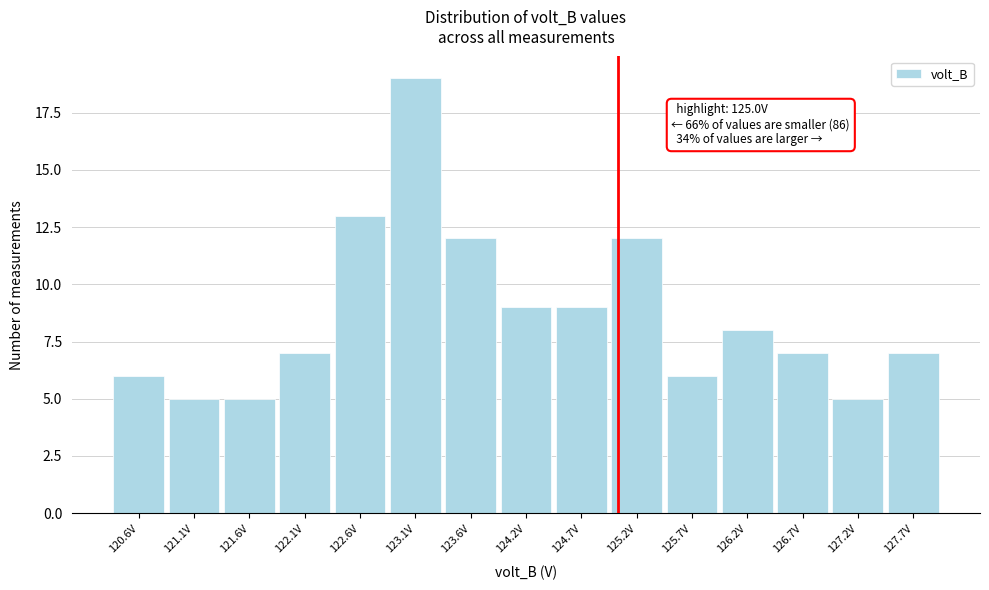

Over which range of the x-axis is the bar tallest?

122.9 to 123.4